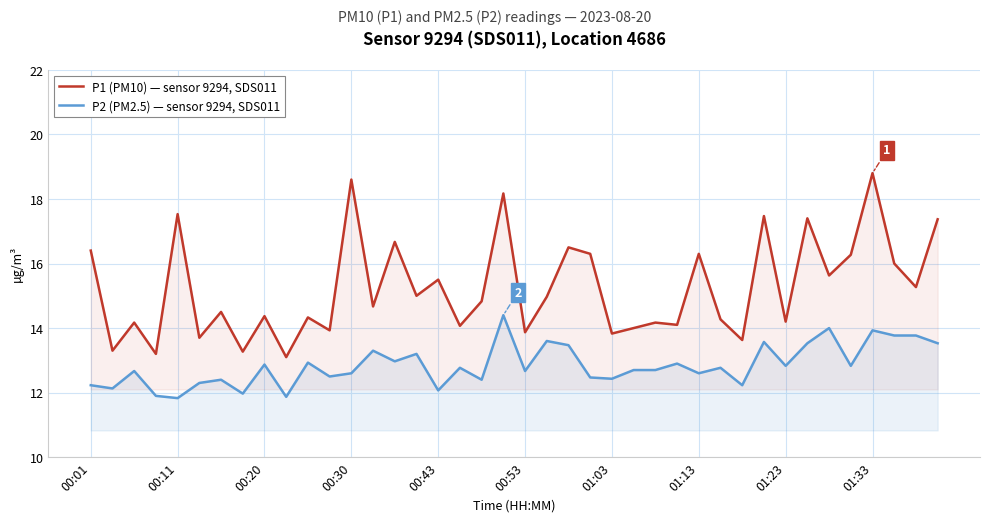

What are all the series names shown in the legend?

P1 (PM10) — sensor 9294, SDS011, P2 (PM2.5) — sensor 9294, SDS011